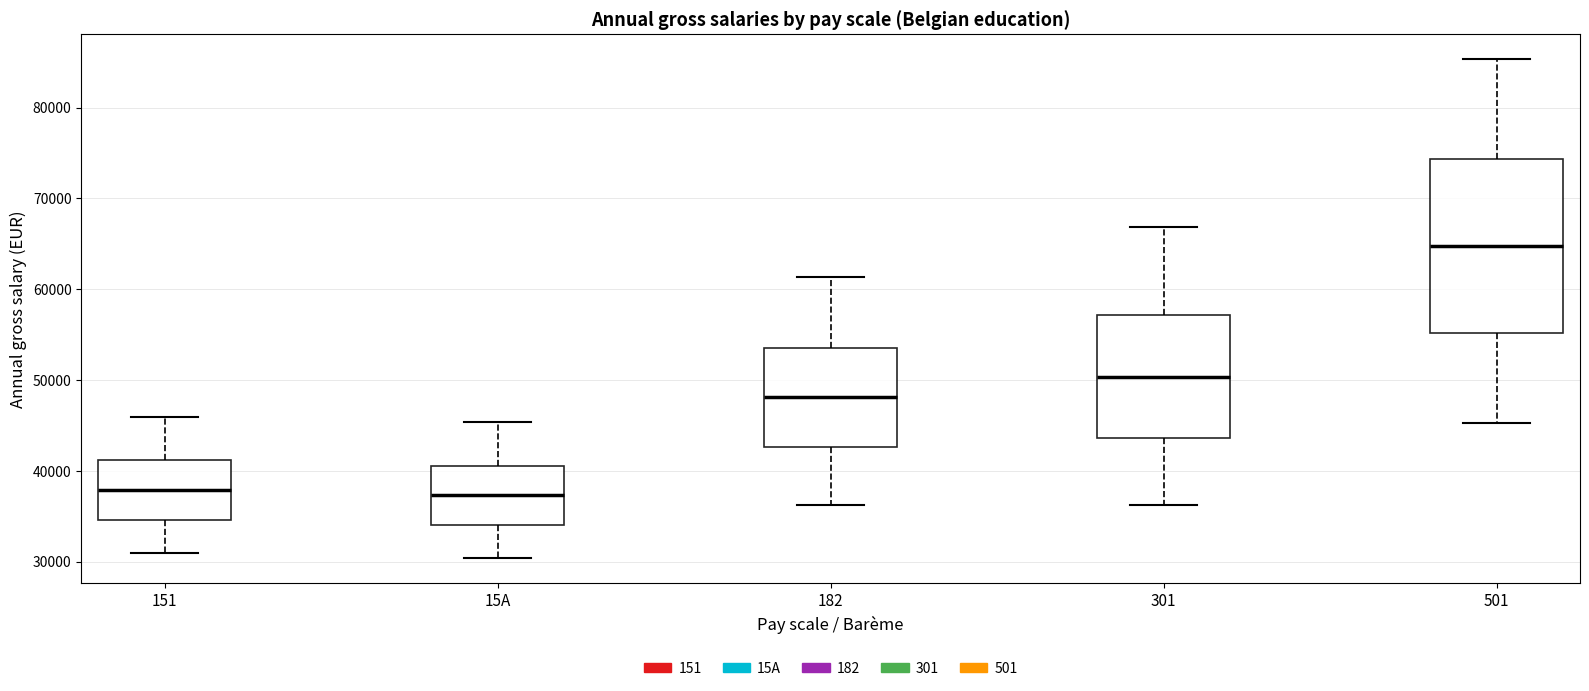

Reading left to right, transcribe this box plot: for each box, give where its median line is, the range the box spans, and where its two whiskers end, as read against the y-axis. The values are not printed on the chart, so give them approximately, as read against the axis.

151: median 38000, box 35000 to 41000, whiskers 31000 to 46000
15A: median 37000, box 34000 to 41000, whiskers 30000 to 45000
182: median 48000, box 43000 to 54000, whiskers 36000 to 61000
301: median 50000, box 44000 to 57000, whiskers 36000 to 67000
501: median 65000, box 55000 to 74000, whiskers 45000 to 85000